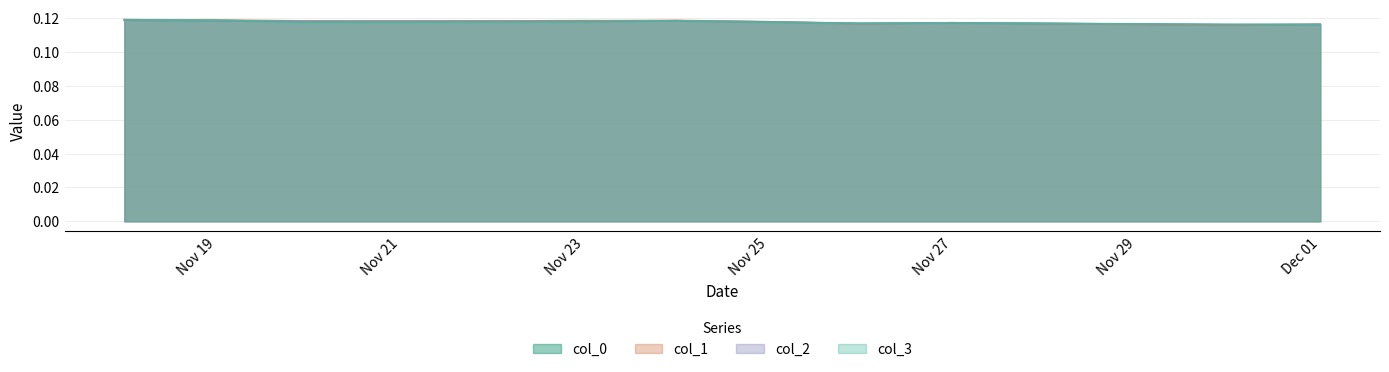

How many distinct data groups are displayed?

4